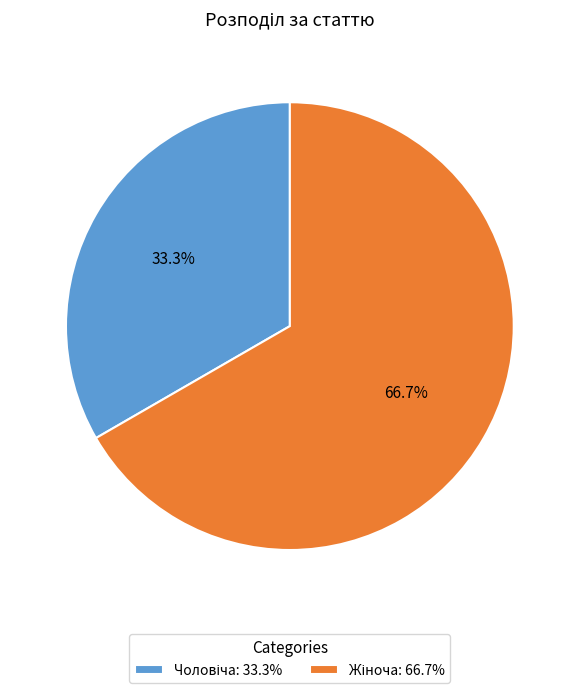

How many slices are in this pie chart?

2